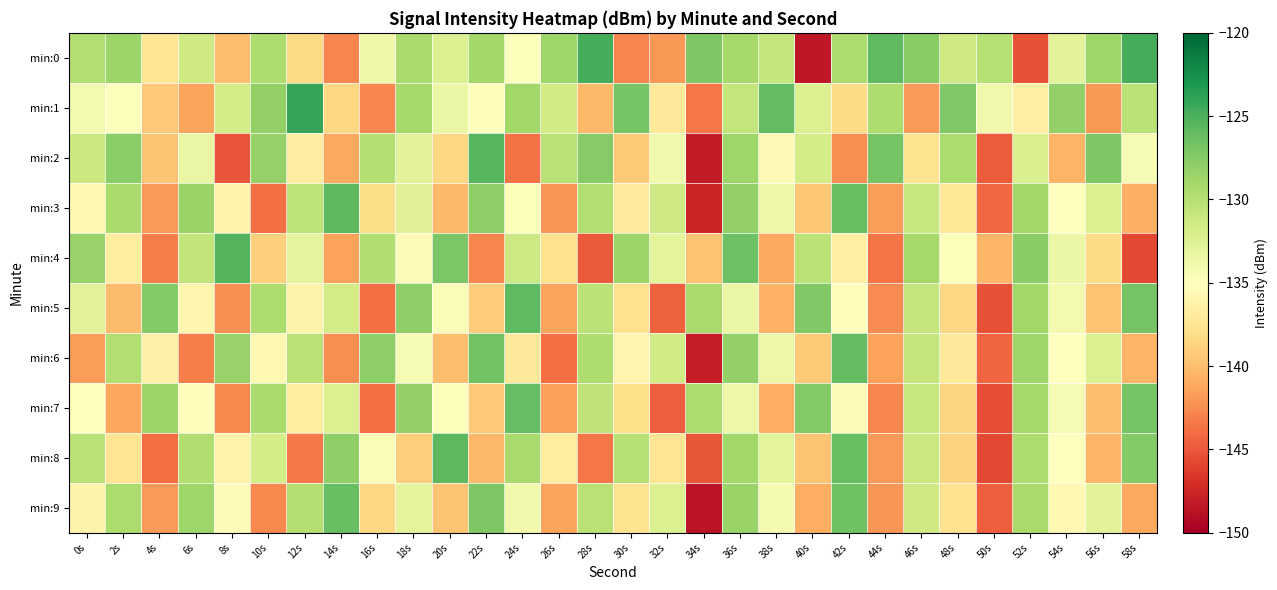

At 44s, list the series in order from largest to smallest.

min:0, min:2, min:1, min:6, min:3, min:8, min:9, min:5, min:7, min:4